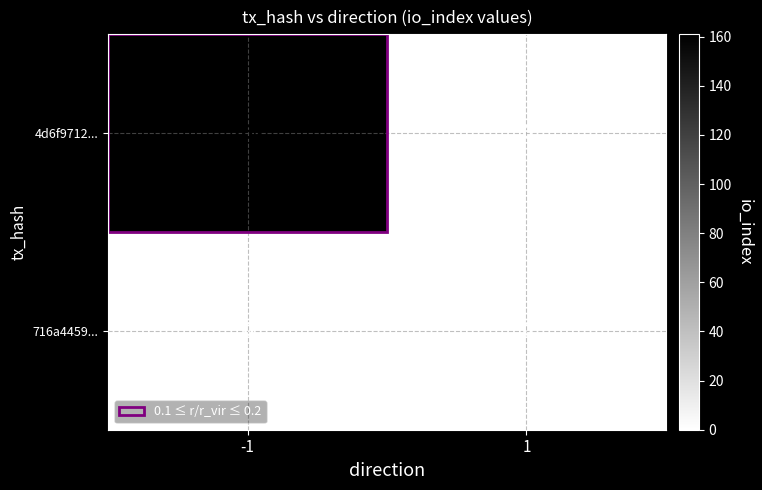

List the series in order of their overall mean, lowest first.

716a4459..., 4d6f9712...